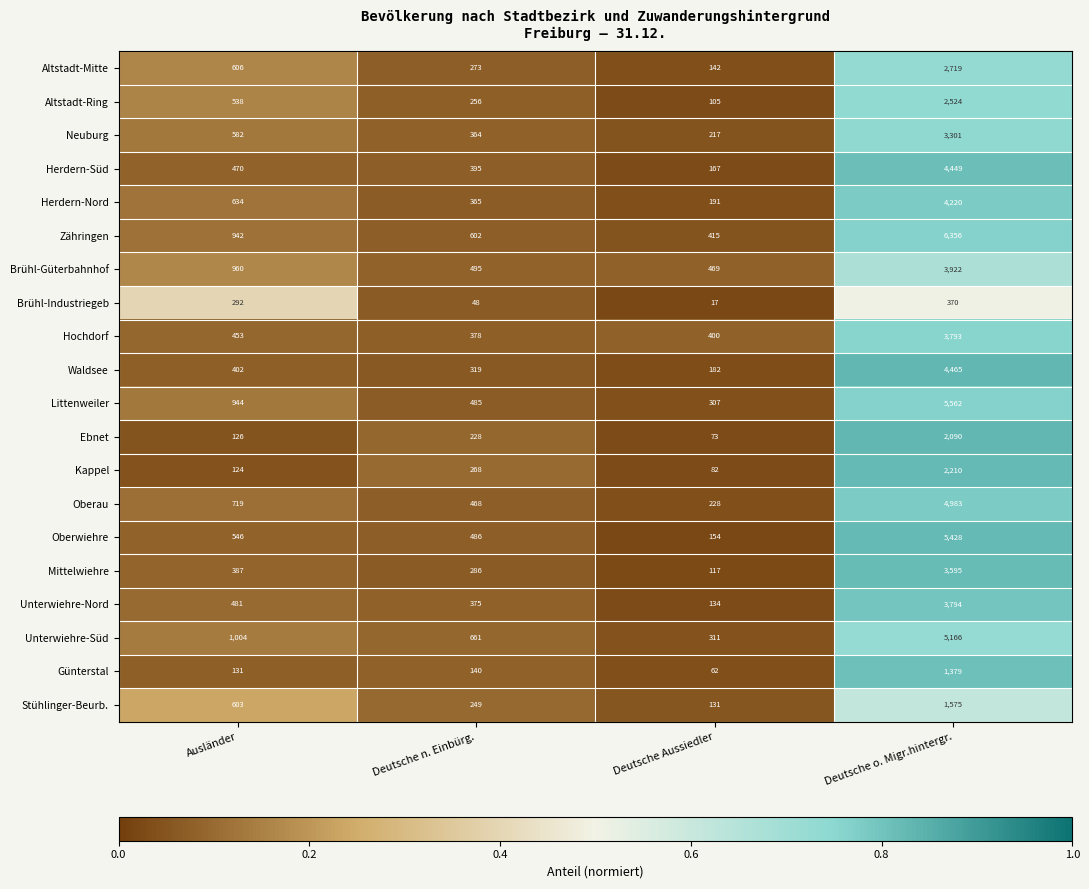

Which series has the largest total across all categories?

Zähringen